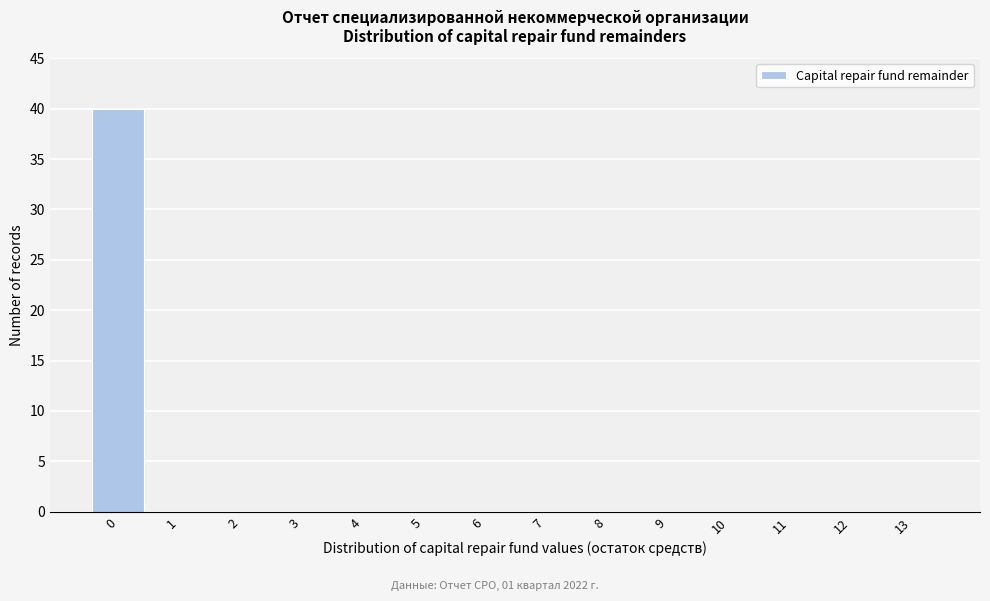

Reading left to right, what are all the values shown in this chart?

0=40	1=0	2=0	3=0	4=0	5=0	6=0	7=0	8=0	9=0	10=0	11=0	12=0	13=0